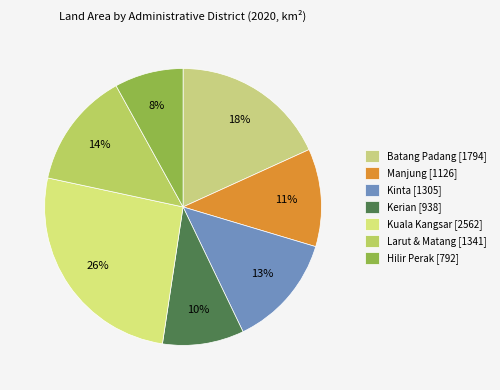

Which category has the biggest portion of the pie?

Kuala Kangsar